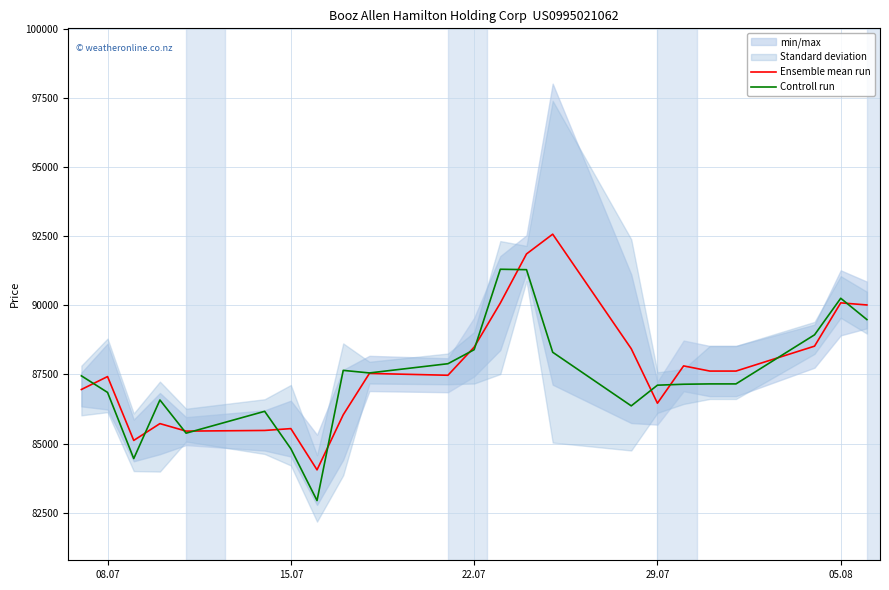

At which category does Ensemble mean run reach its first local peak?

08.07